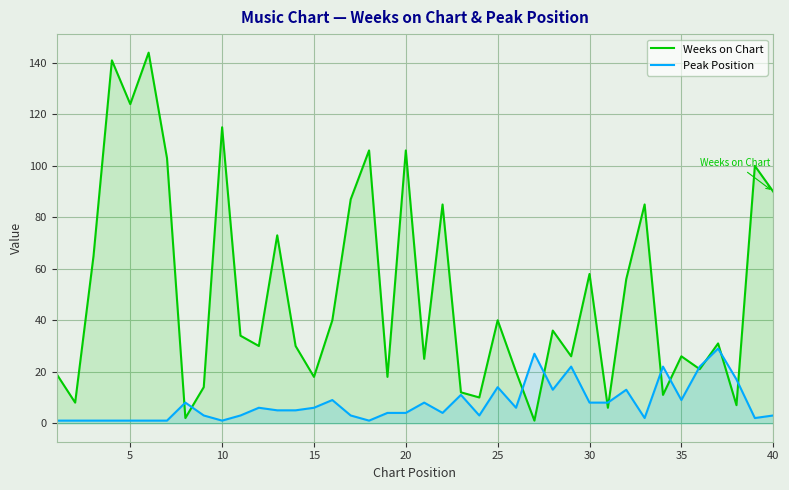

What is the sum of all Peak Position values?

308